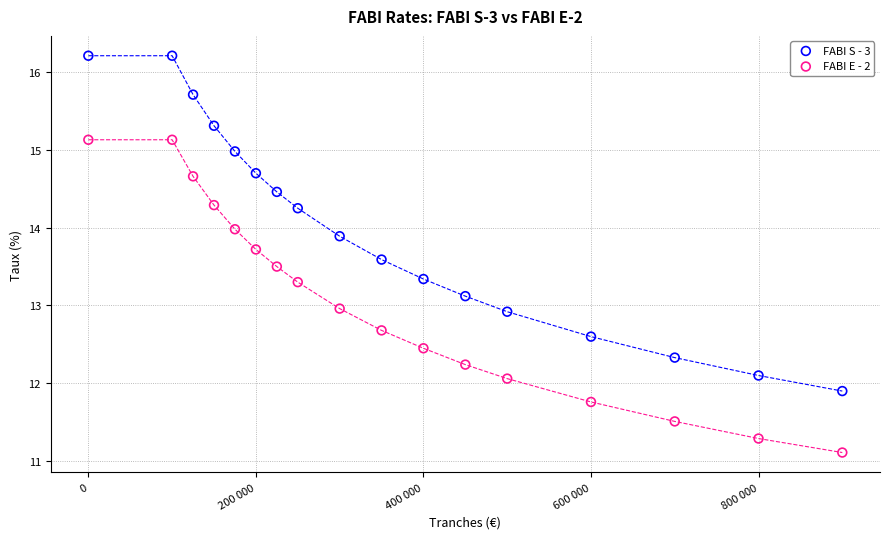

Which series has the widest spread of Y values?

FABI S - 3